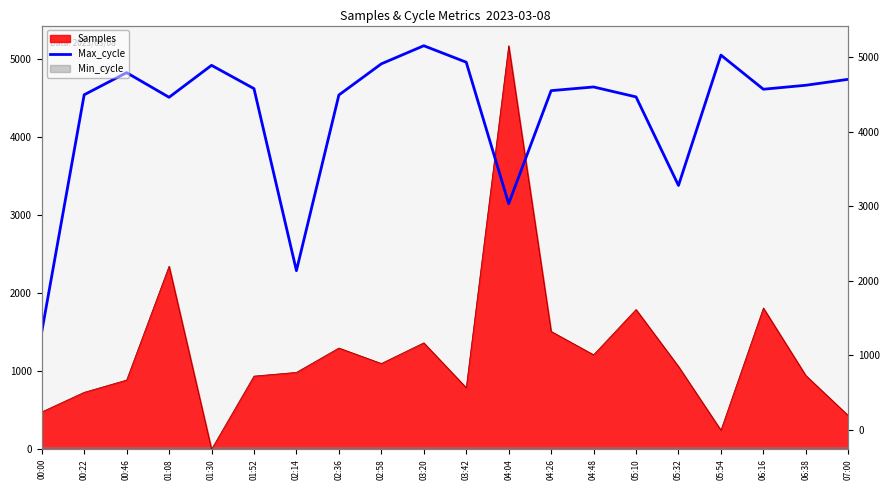

What is the value of the 20th point from the left?

4737